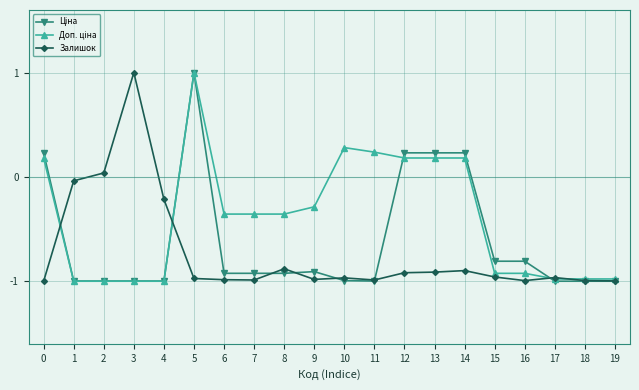

Which category has the highest value in the Залишок series?

3